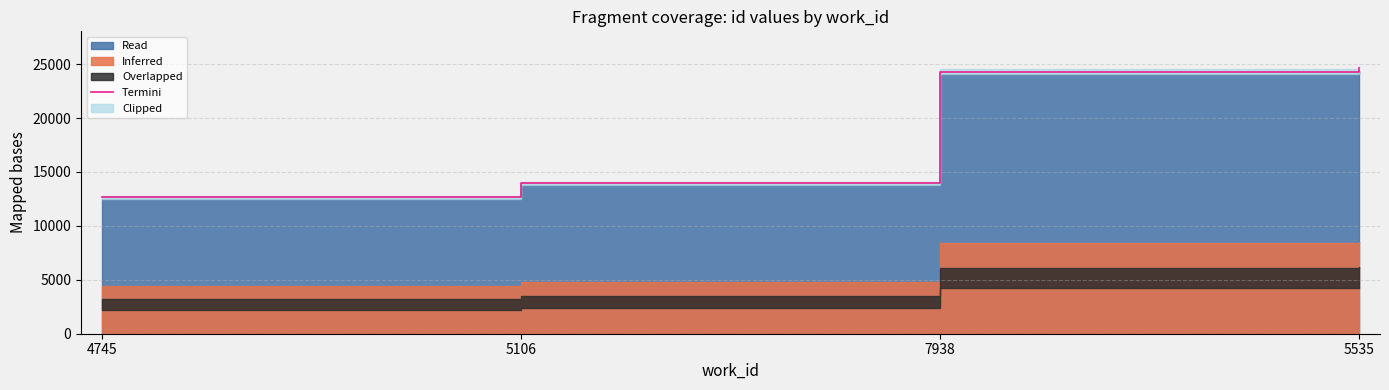

What position from the left is 4745?

1